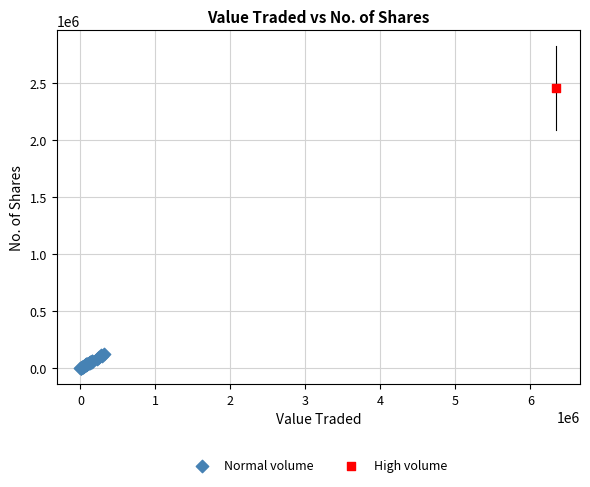

What are all the series names shown in the legend?

Normal volume, High volume